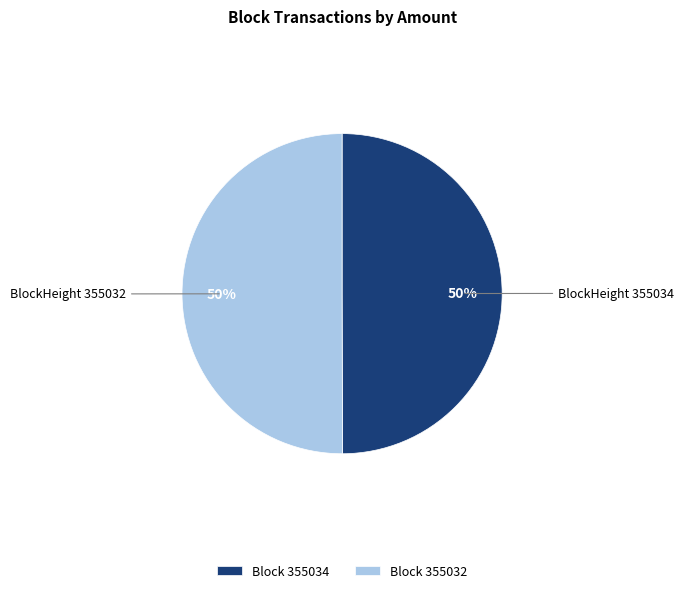

To the nearest percent, what is the average slice percentage?

50%